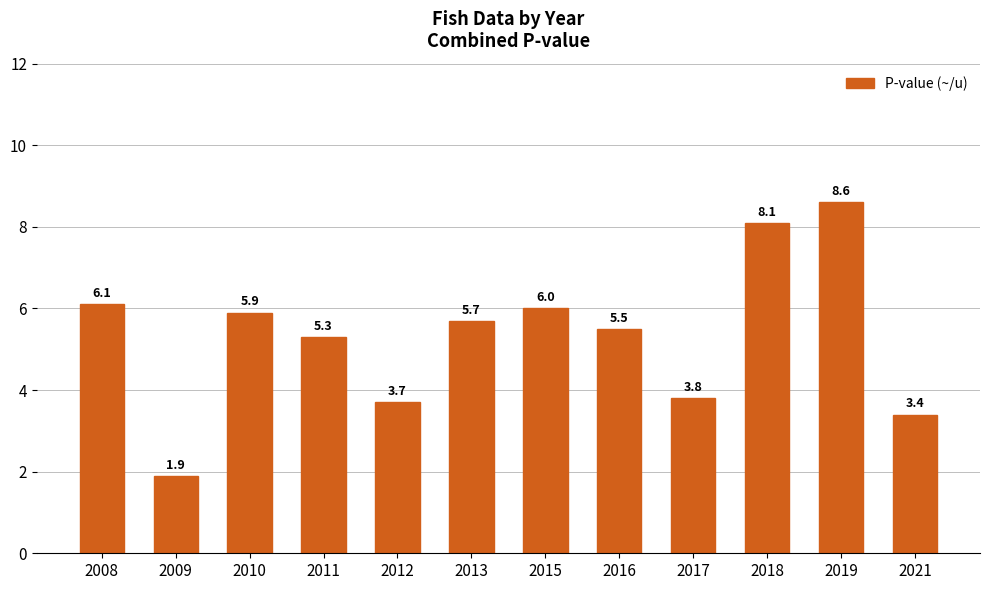

Count the number of data series in this chart.

1